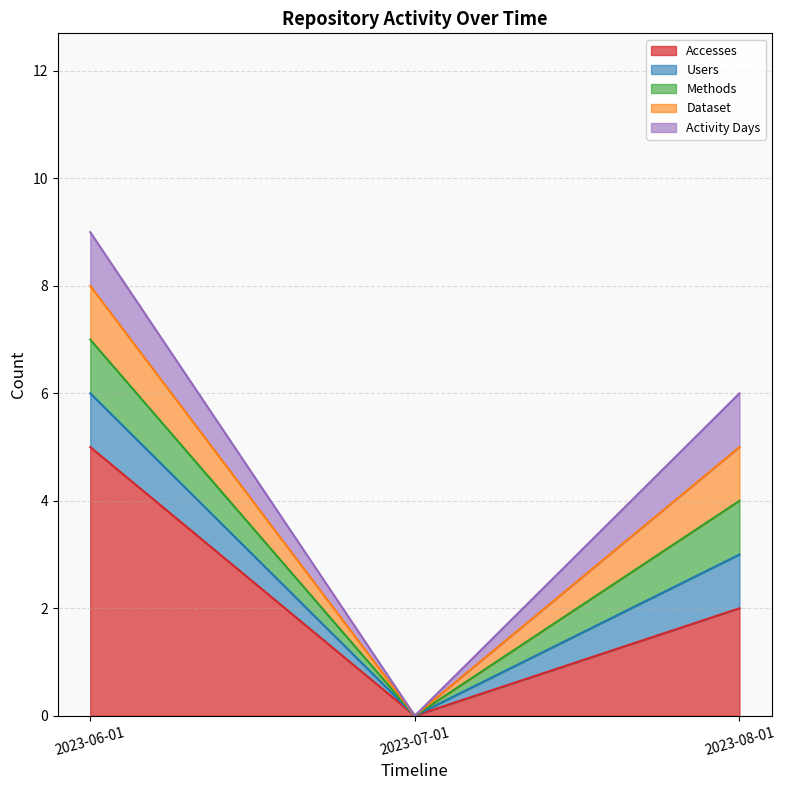

What is the value of the Activity Days point at the 1st from the left?

1